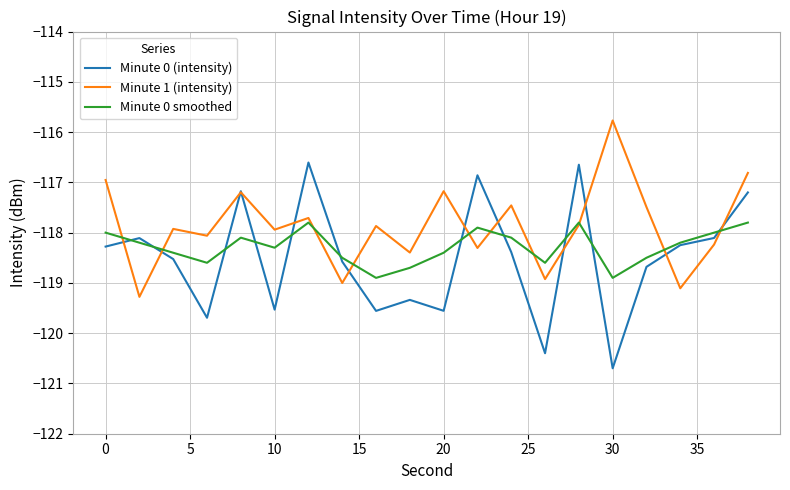

Which series ends up on top after the final intersection of Minute 0 (intensity) and Minute 0 smoothed?

Minute 0 (intensity)